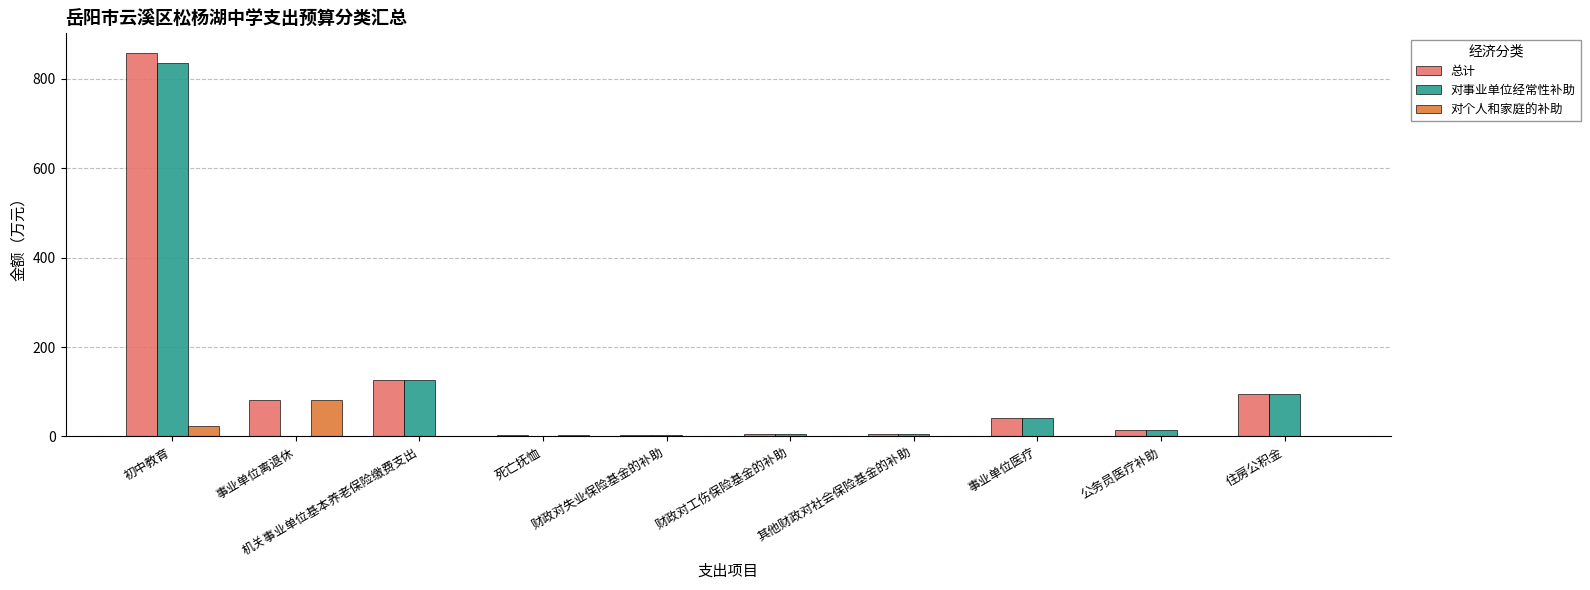

How many data points does each series have?

10